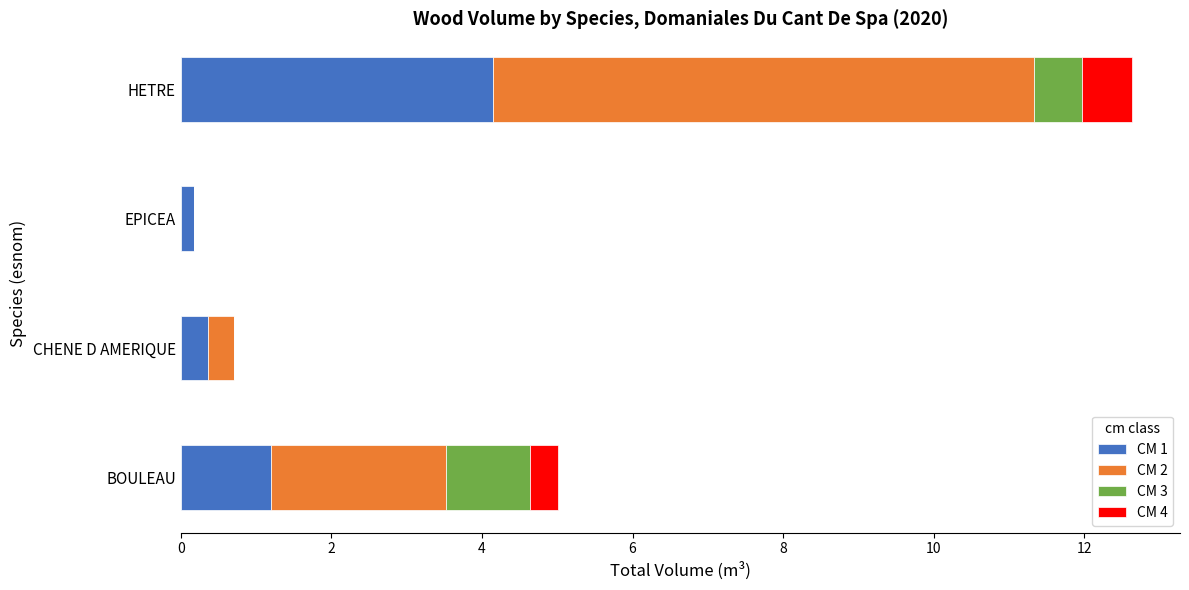

At which label does CM 1 reach its peak?

HETRE